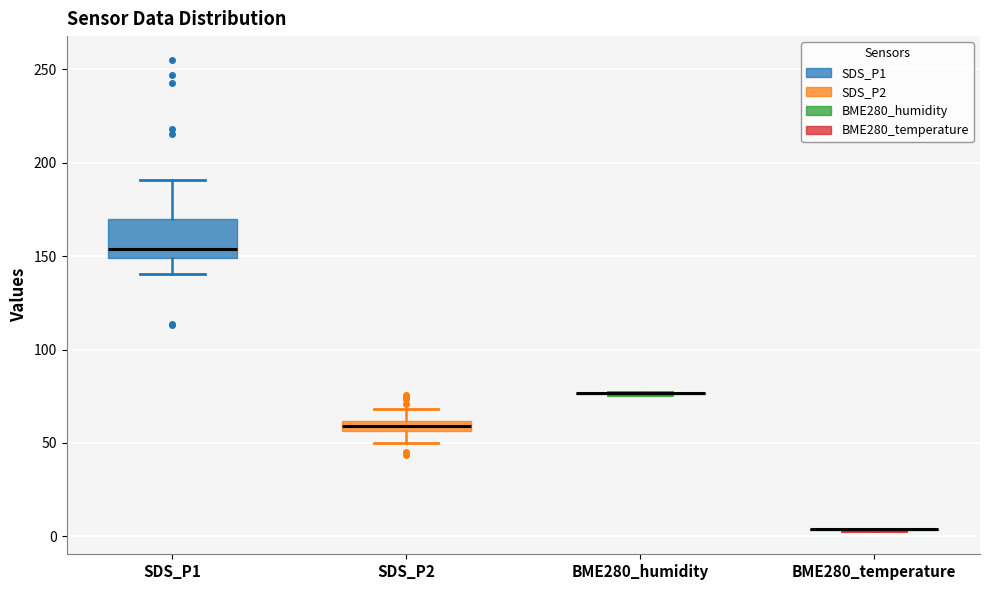

Comparing the boxes themselves (not the whiskers), which one is the tallest?

SDS_P1